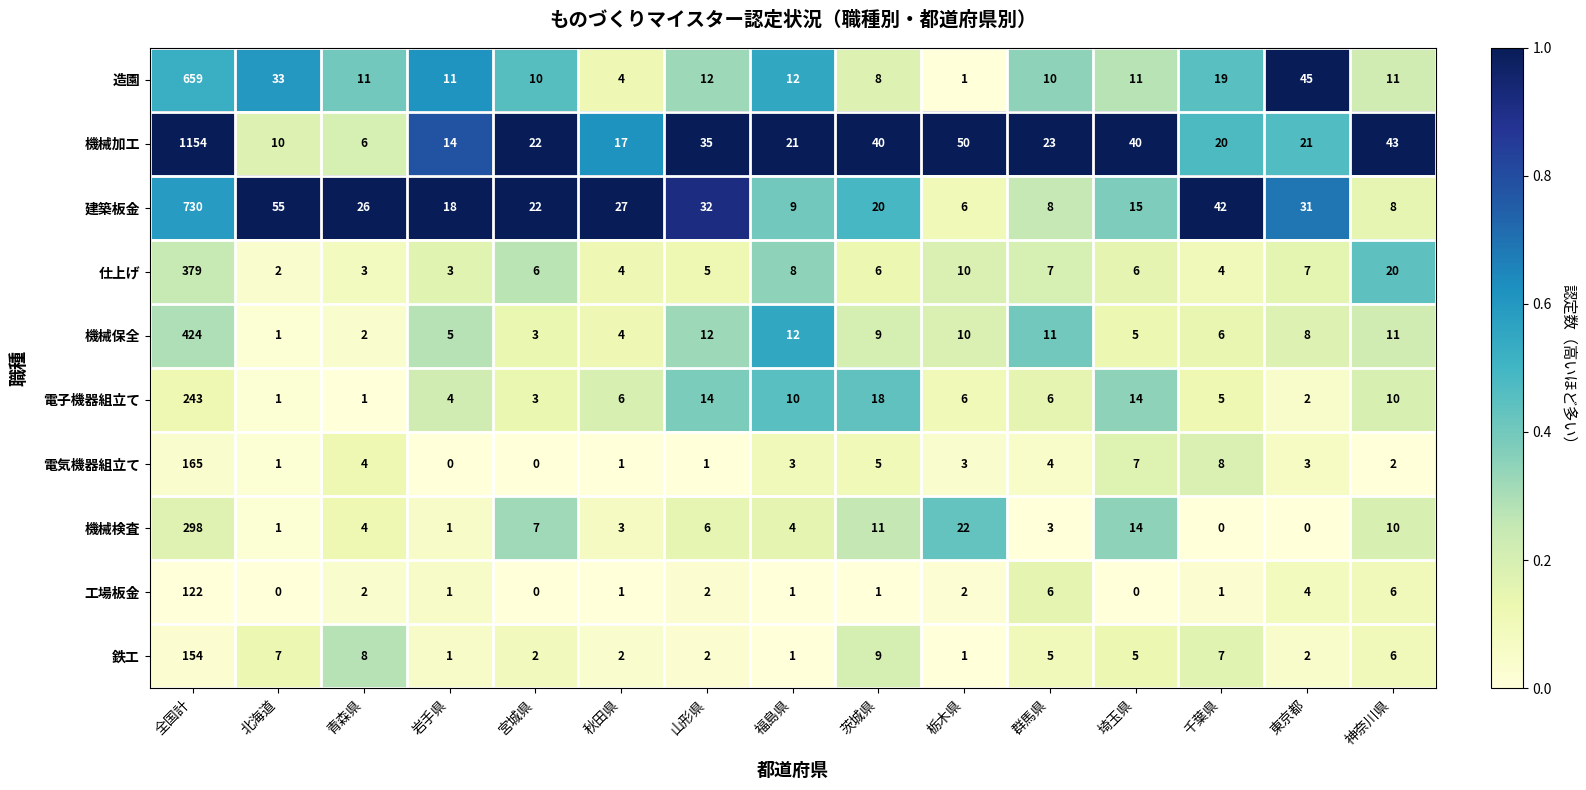

Where does the 電気機器組立て series first go above 3?

全国計